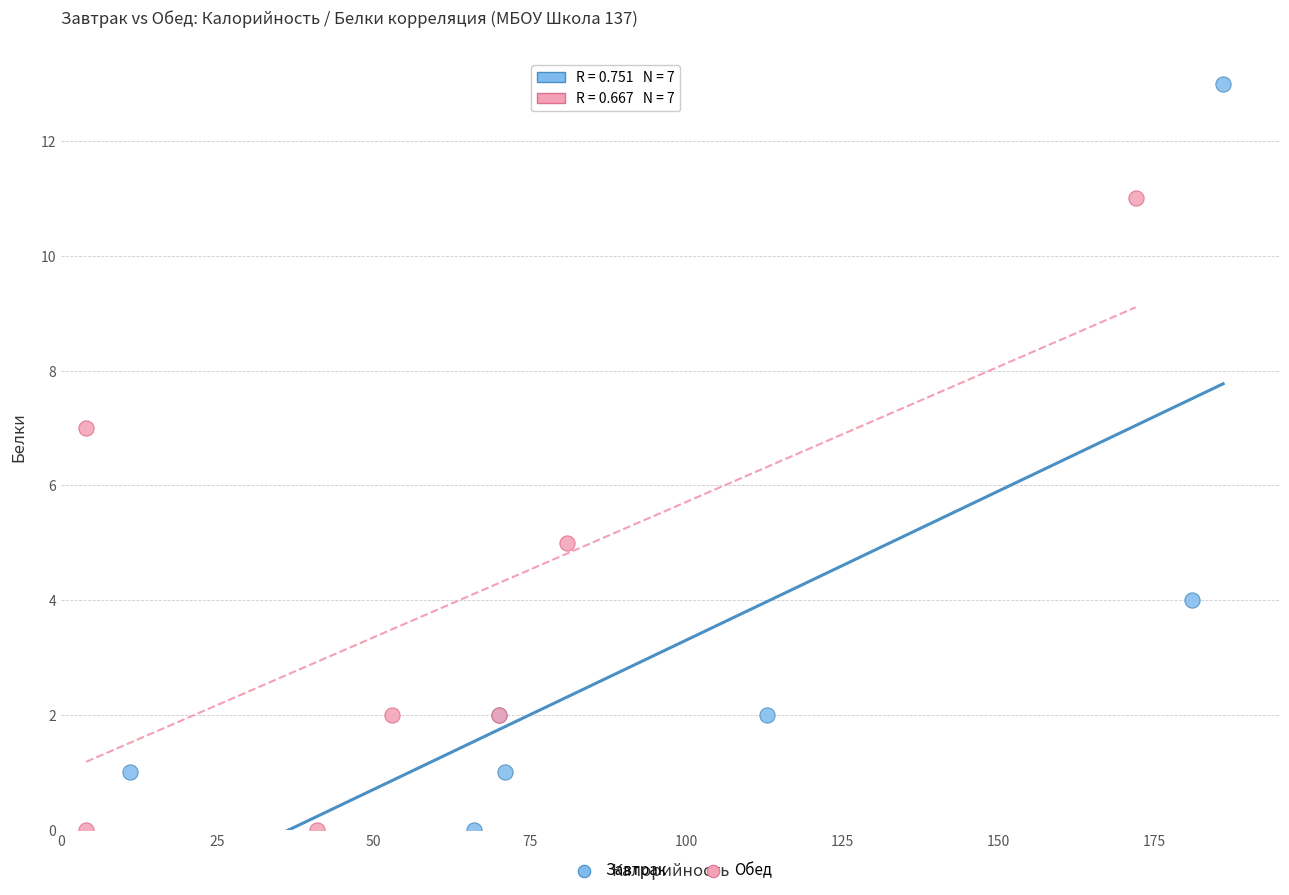

Which series contains the highest Y value?

Завтрак